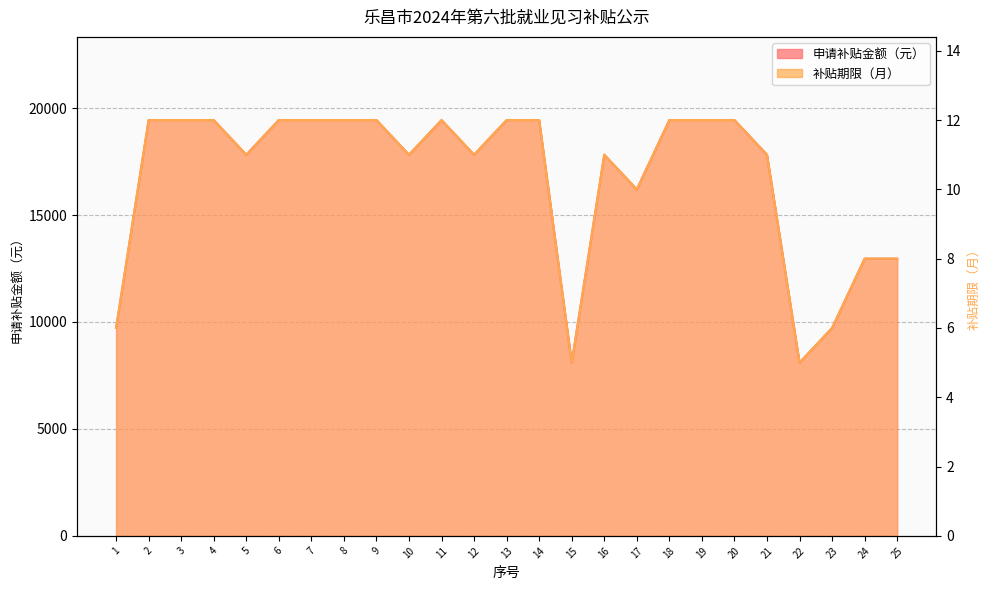

What is the approximate value of 申请补贴金额（元） at 19, to the nearest 10?

19440